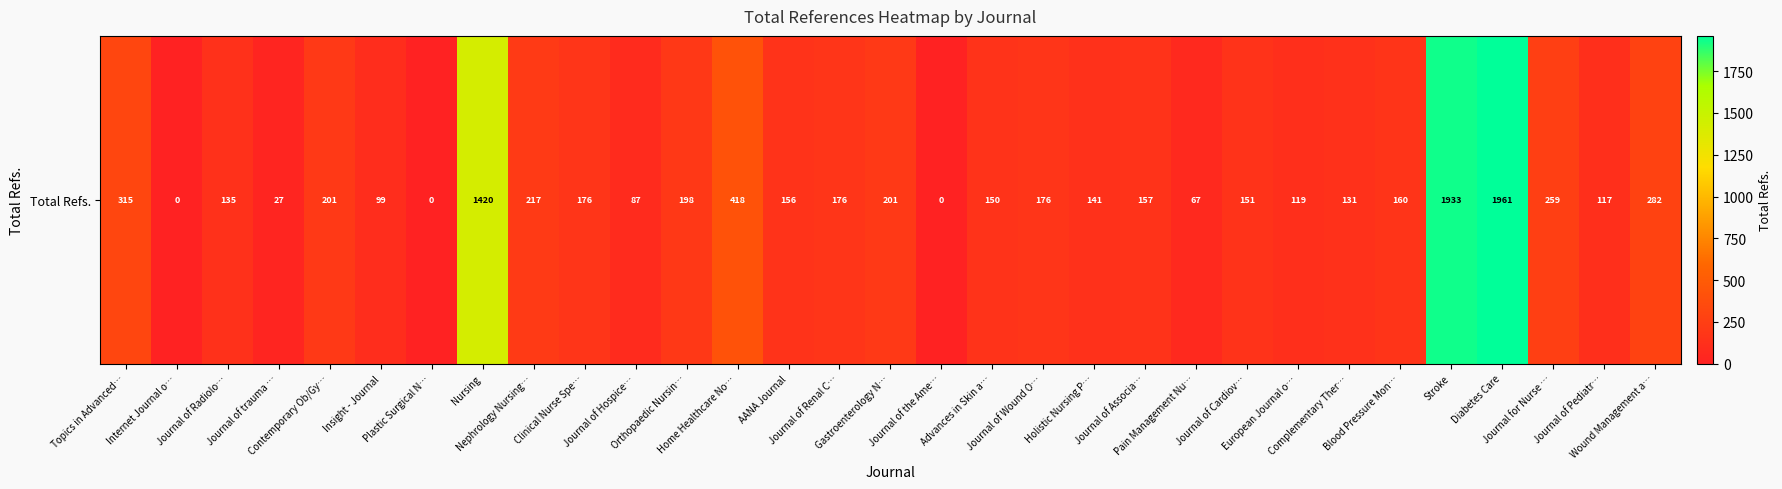

The value at Plastic Surgical N… is 1022. True or false?

False